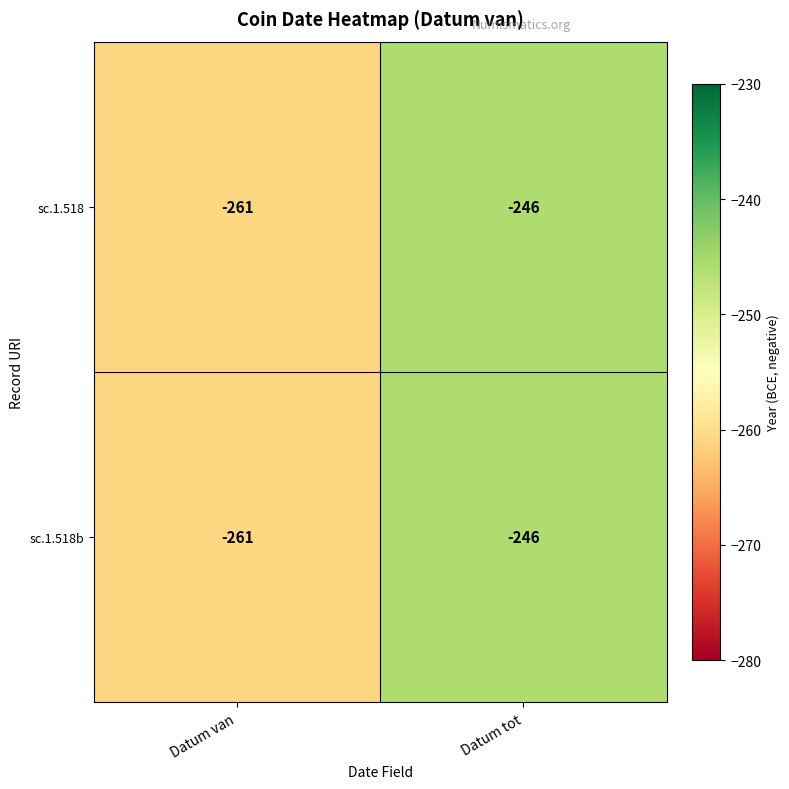

The sc.1.518b series shows -71 at Datum van. True or false?

False